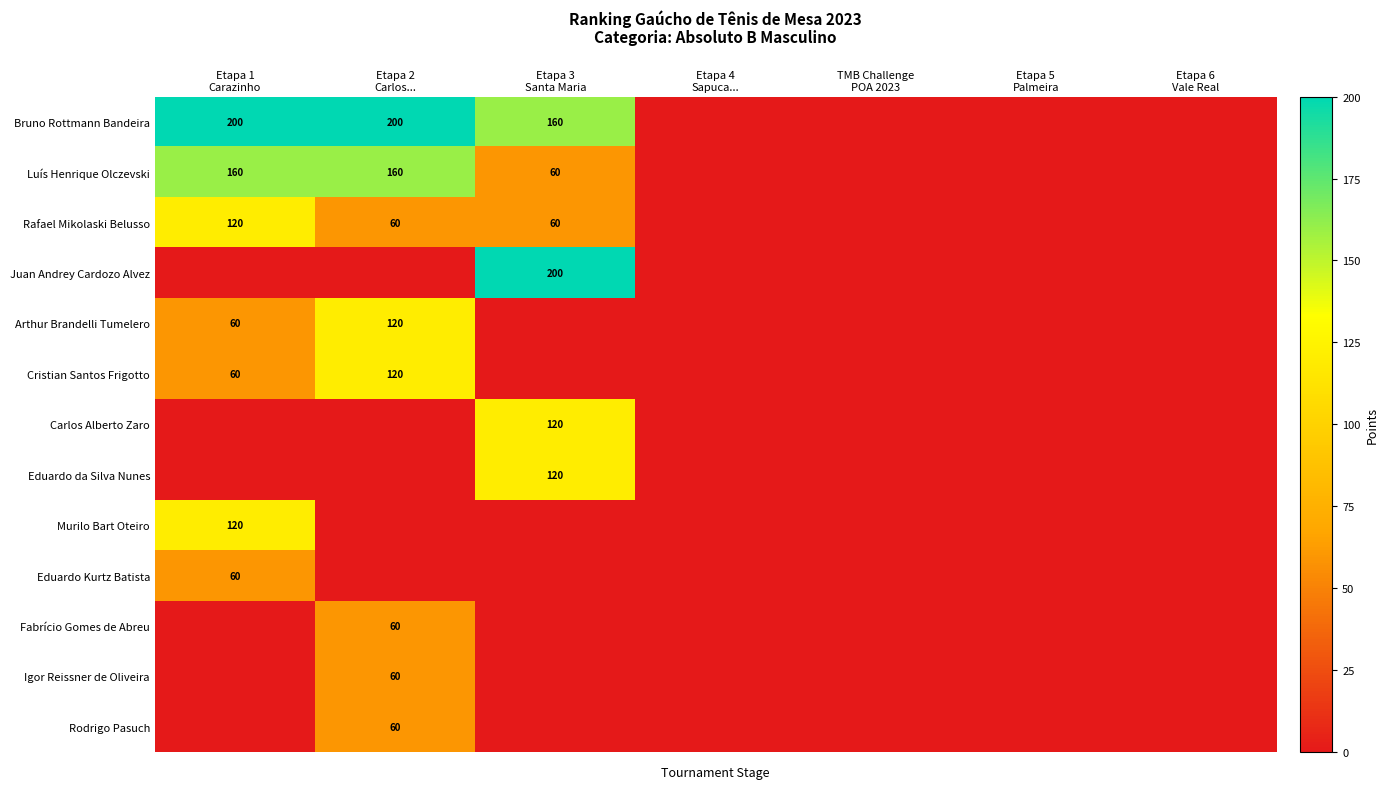

What is the maximum value shown in the chart?

200